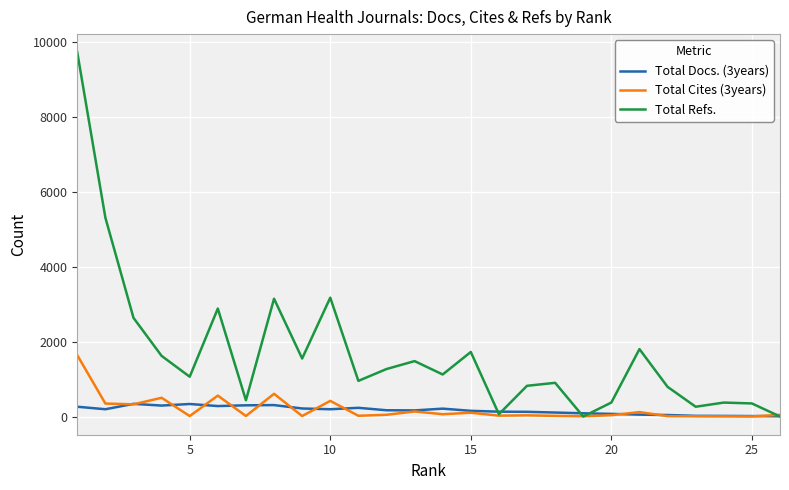

Which series has the largest range (max minus min)?

Total Refs.